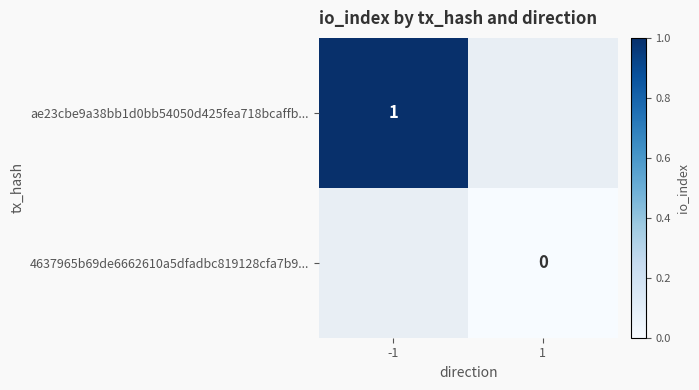

Between 1 and -1, which is larger?

-1